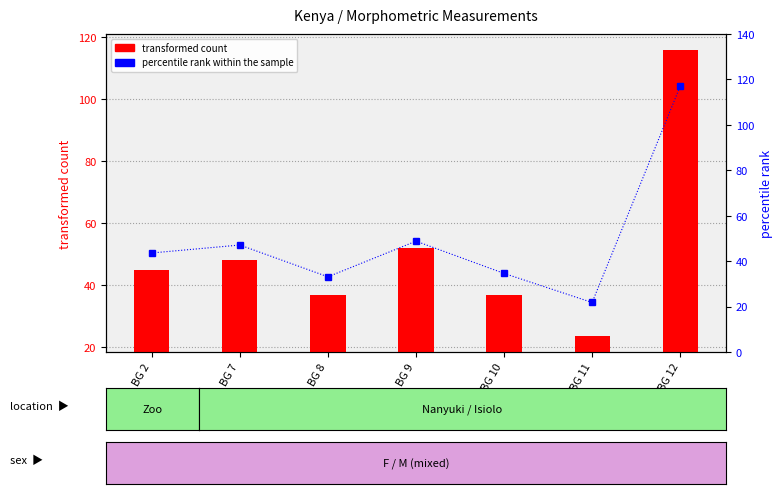

The value of percentile rank within the sample at BG 7 is 31.7. True or false?

False